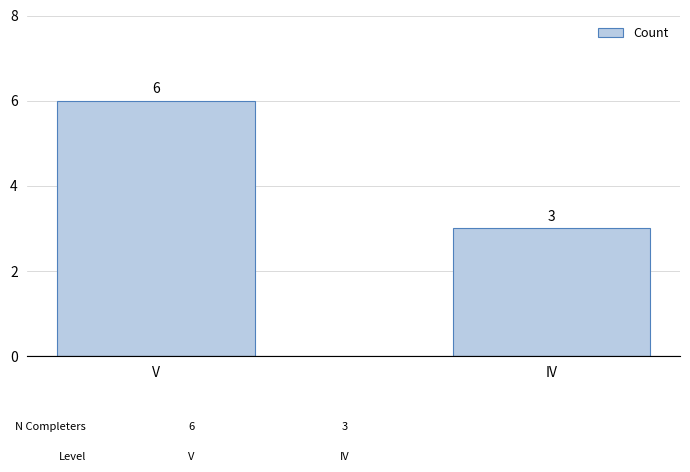

How many values are between 3 and 6?

2